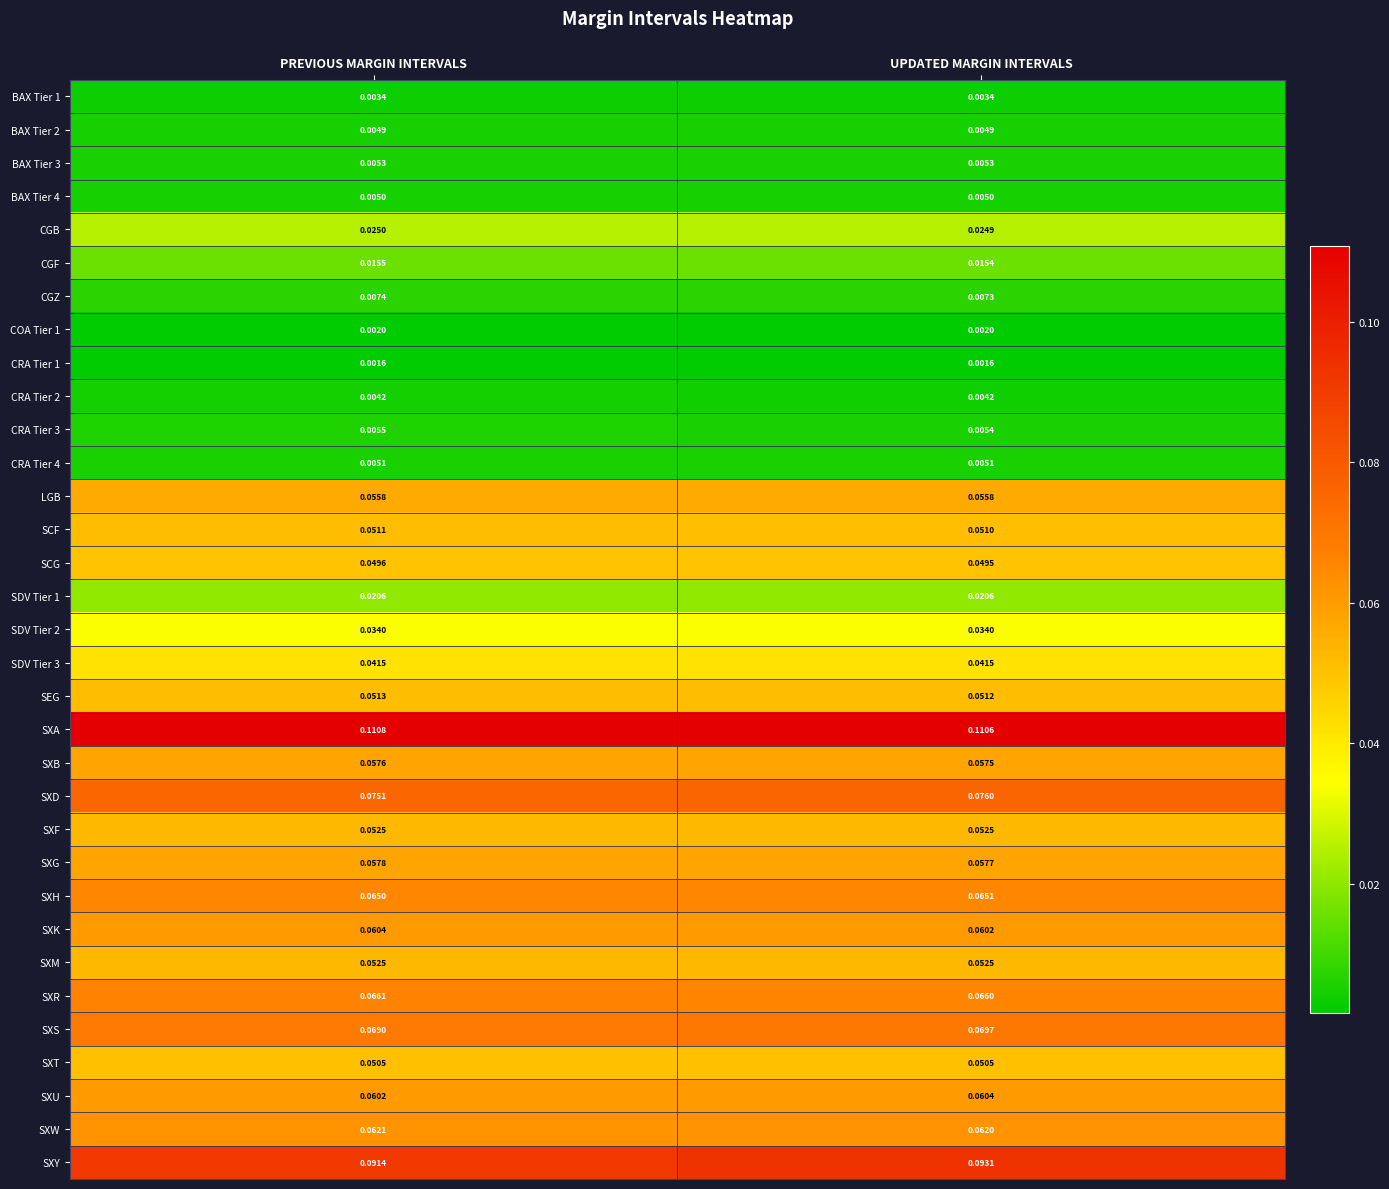

Is the value of SXR at UPDATED MARGIN INTERVALS greater than the value of SXF at UPDATED MARGIN INTERVALS?

Yes